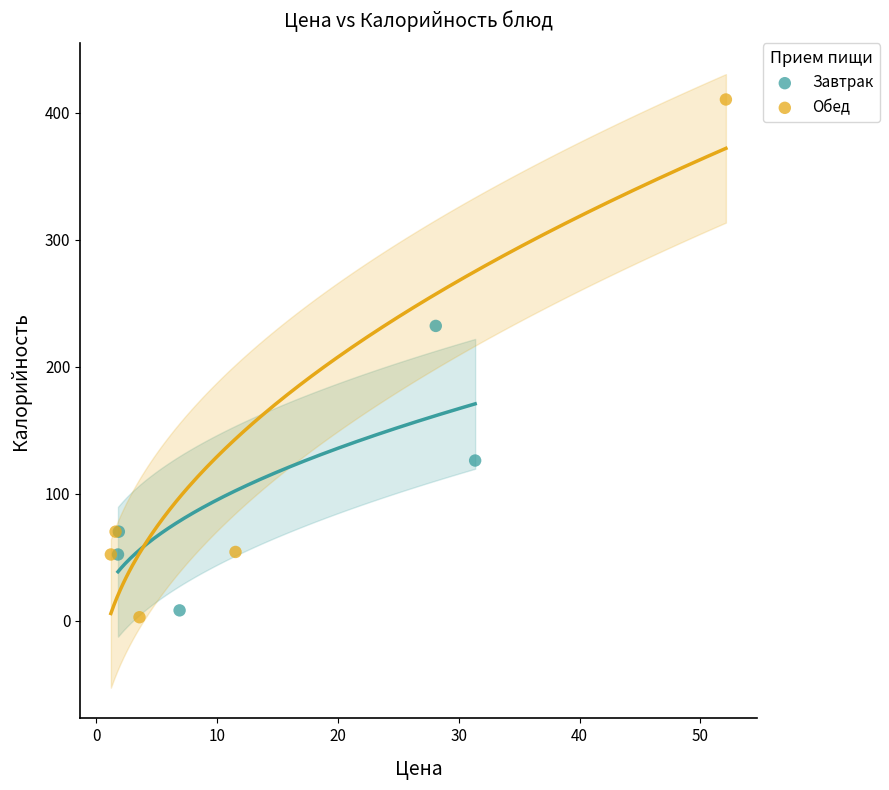

Which series contains the highest Y value?

Обед